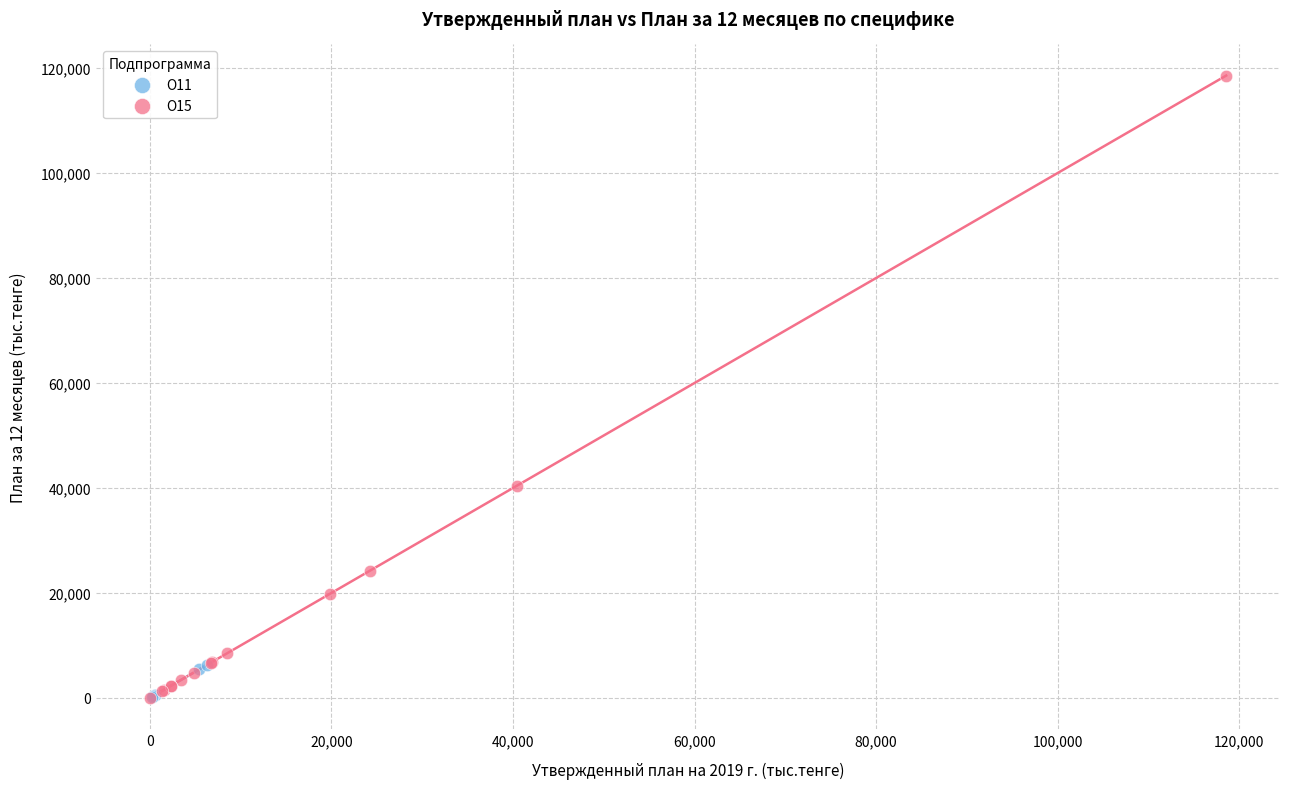

Which series has the largest Y range (max minus min)?

О15